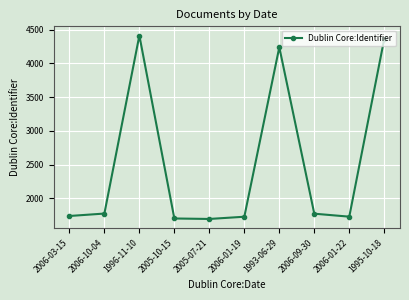

What is the label of the 10th point from the left?

1995-10-18